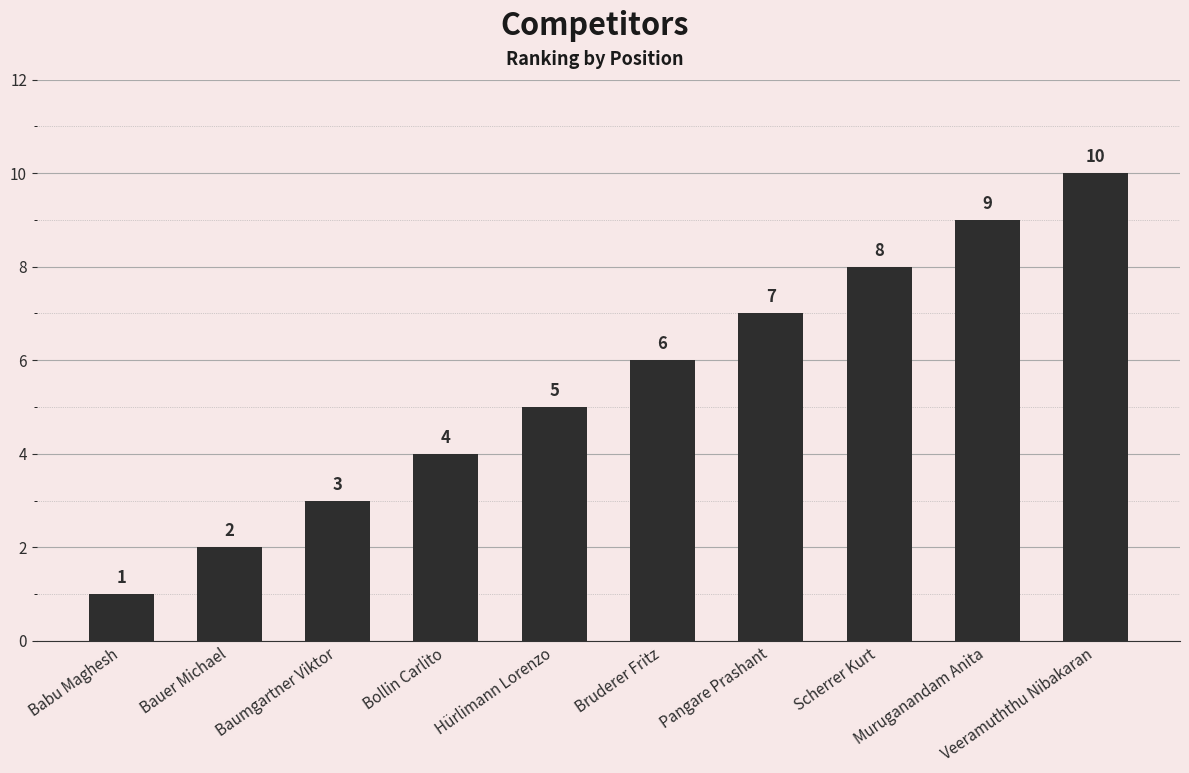

How many values are below 6?

5